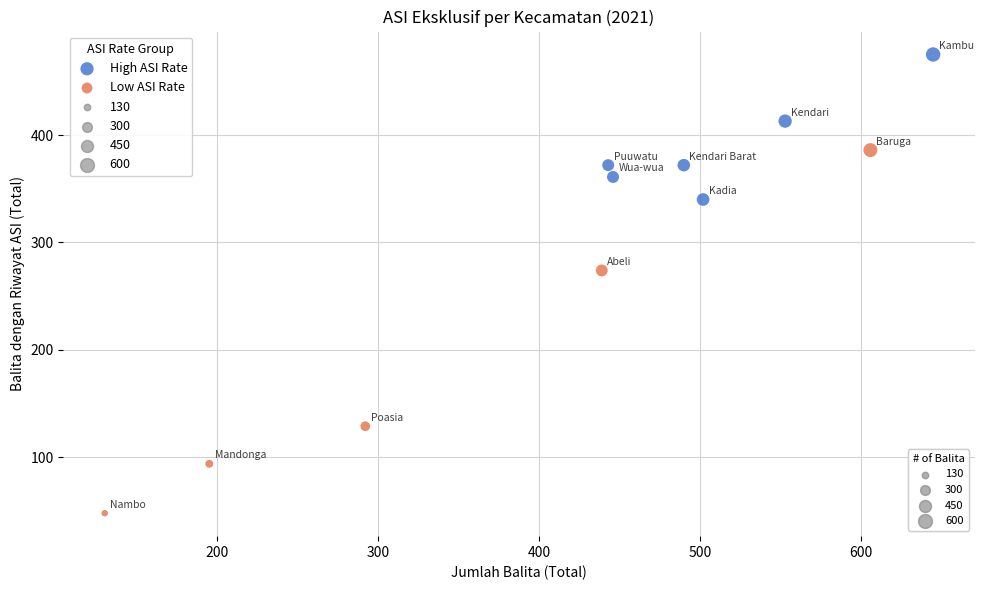

Which series contains the lowest Y value?

Low ASI Rate